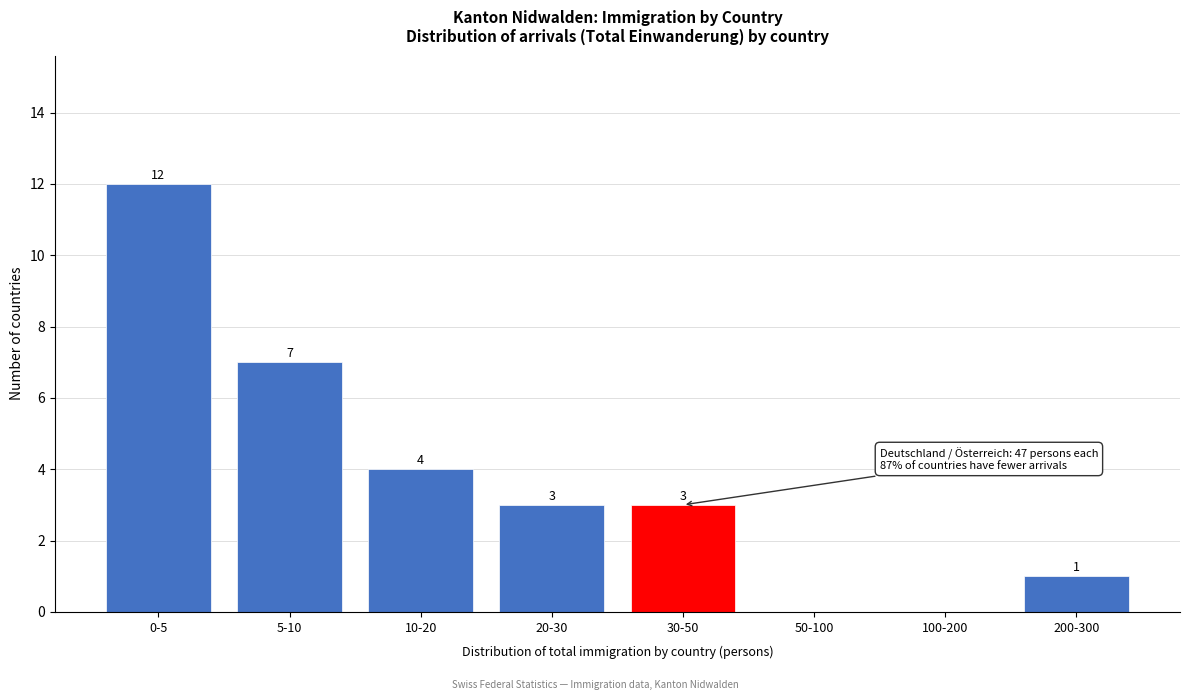

Reading left to right, list all the values displayed in this chart.

0-5=12	5-10=7	10-20=4	20-30=3	30-50=3	50-100=0	100-200=0	200-300=1